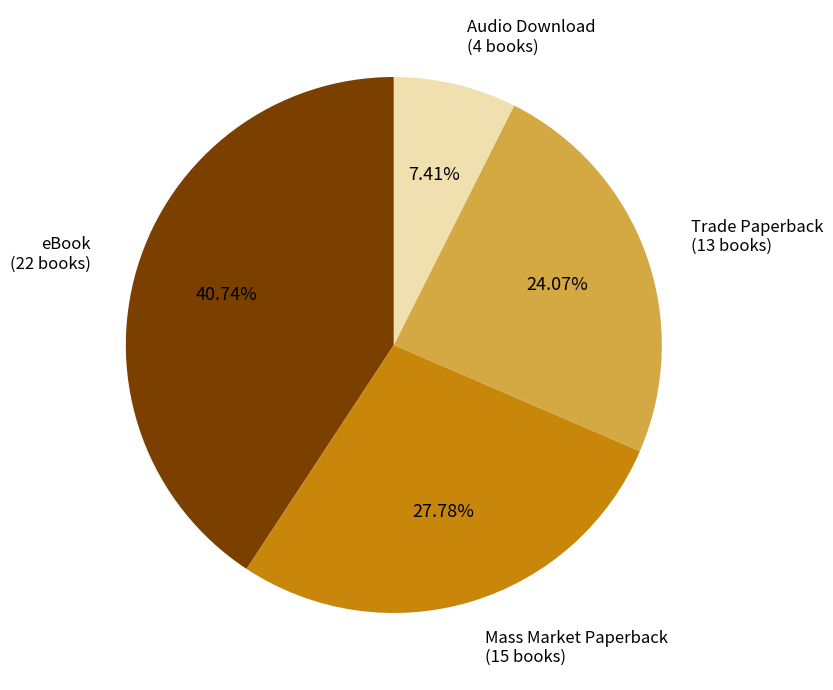

Rank the categories by value from lowest to highest.

Audio Download, Trade Paperback, Mass Market Paperback, eBook